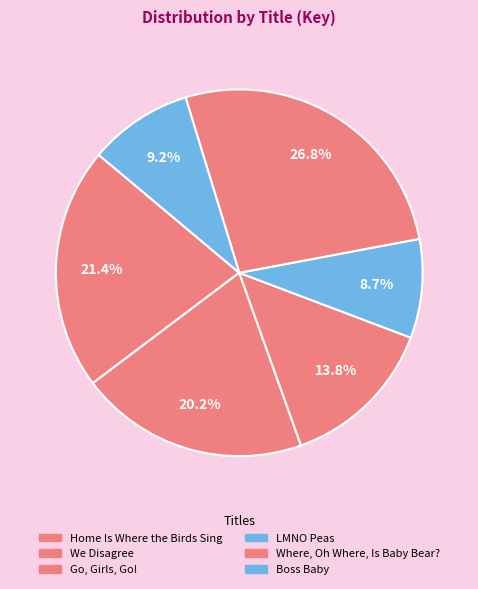

Which slice is the largest?

Where, Oh Where, Is Baby Bear?